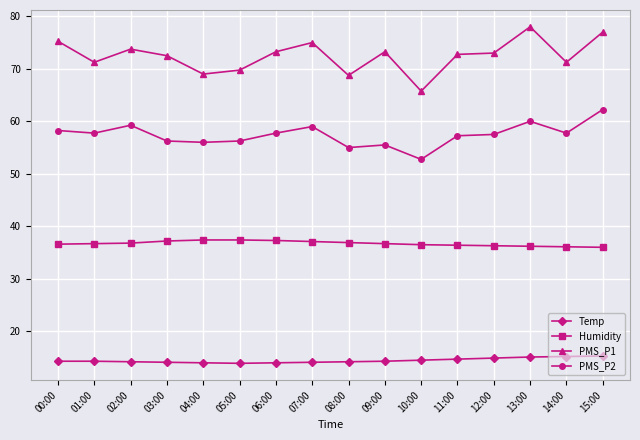

Which series has the largest range (max minus min)?

PMS_P1